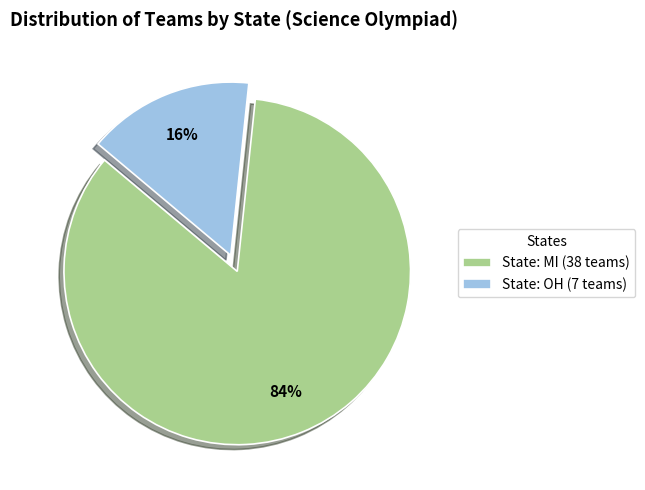

Which has a higher value, State: OH (7 teams) or State: MI (38 teams)?

State: MI (38 teams)